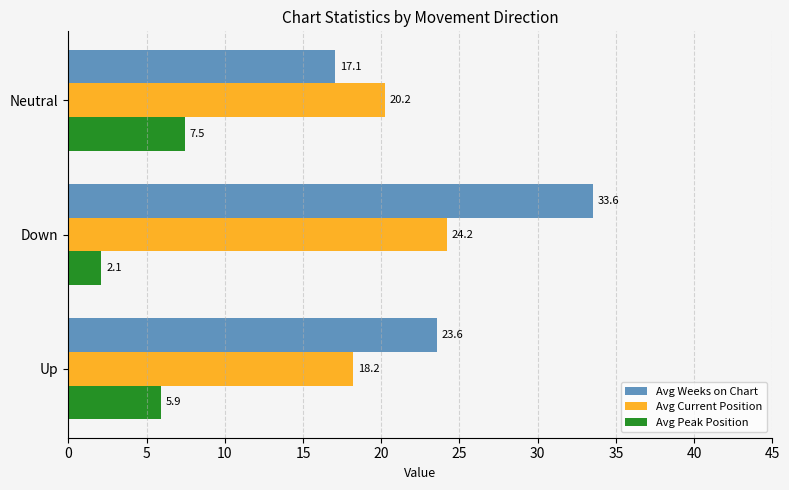

What is the maximum value for Avg Peak Position?

7.5